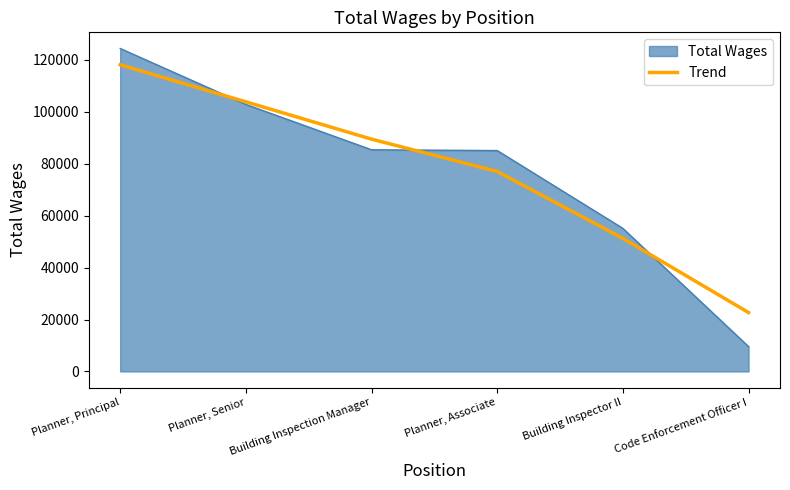

Rank the series by their maximum value, from highest to lowest.

Total Wages, Trend